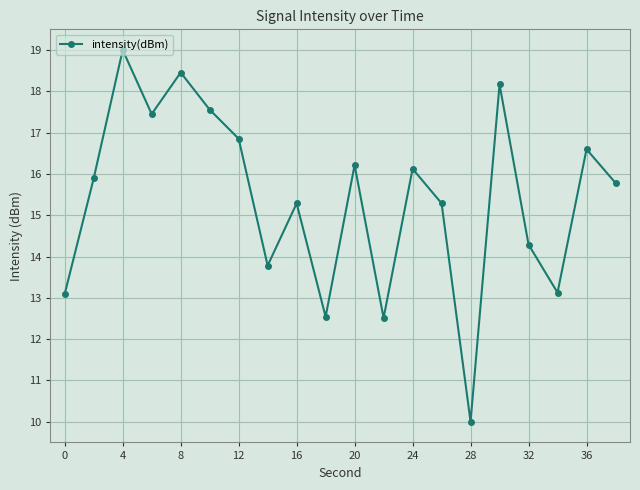

What is the value of the 11th point from the left?

16.2